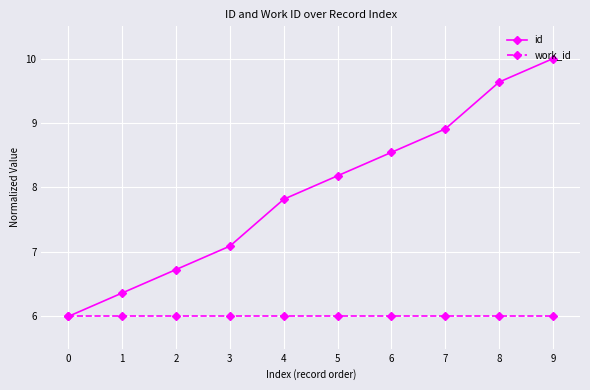

At 6, list the series in order from smallest to largest.

work_id, id